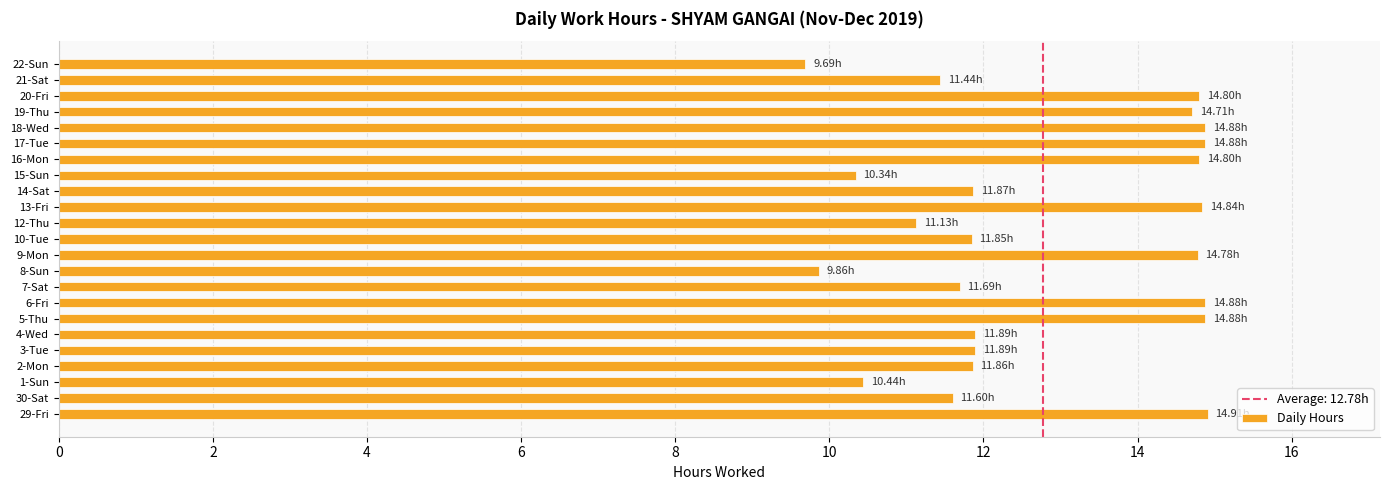

What is the average value?

12.8